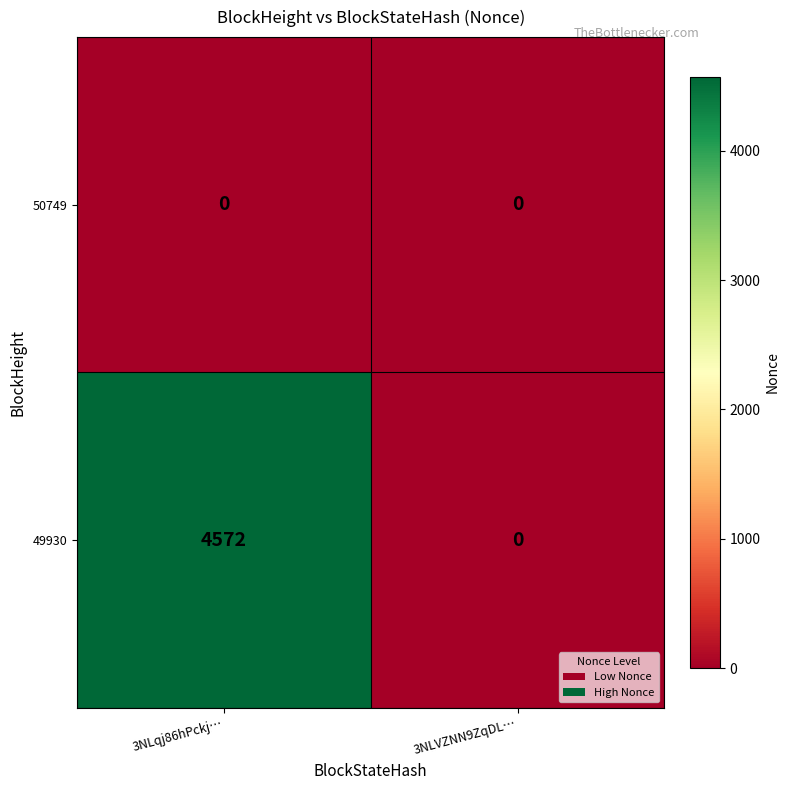

What is the difference between the maximum and minimum values in the 49930 series?

4572